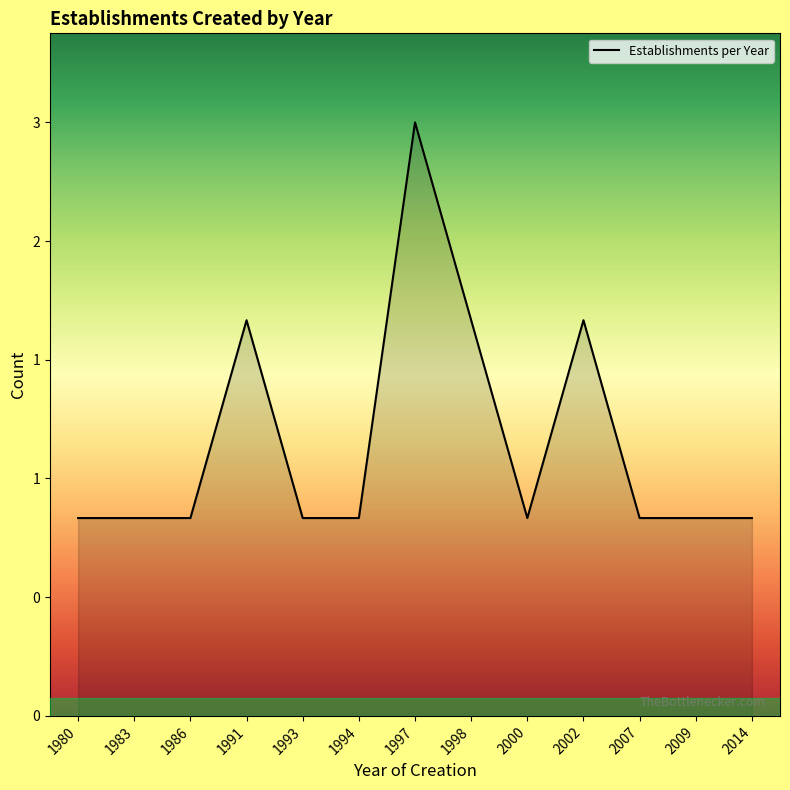

Does the chart have visible grid lines?

No